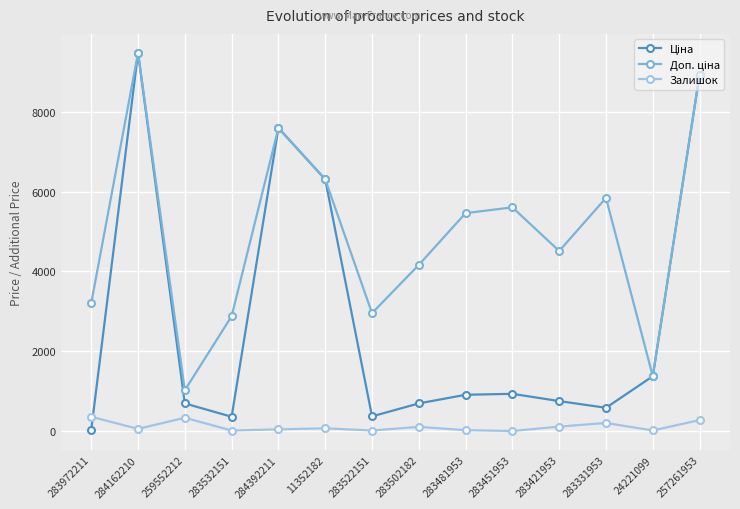

At which category does Залишок reach its first local peak?

259552212